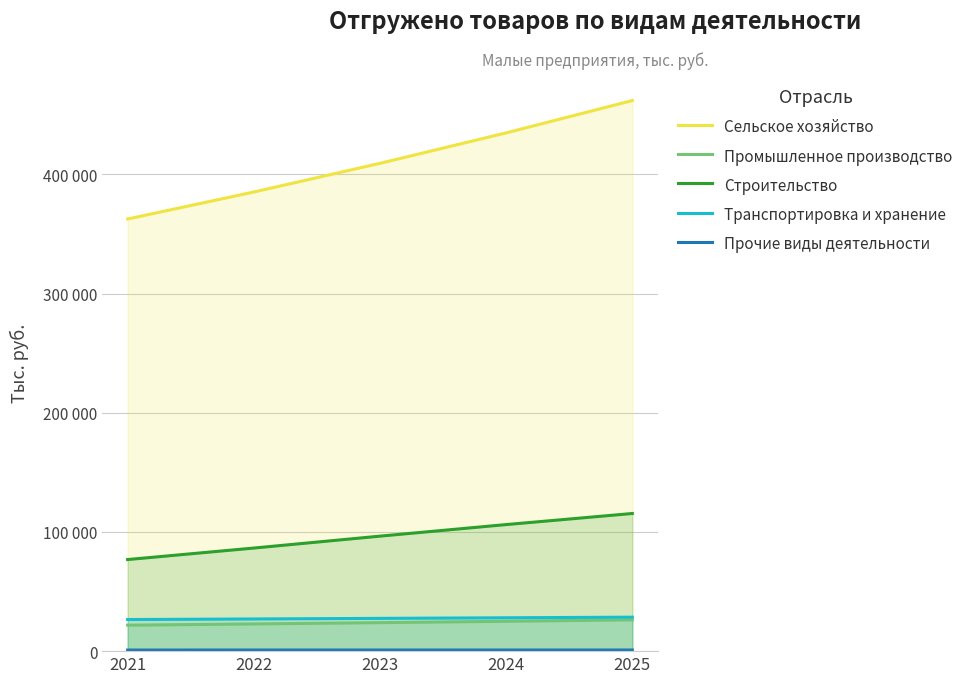

True or false: Прочие виды деятельности has a value of 950 at 2025.

True